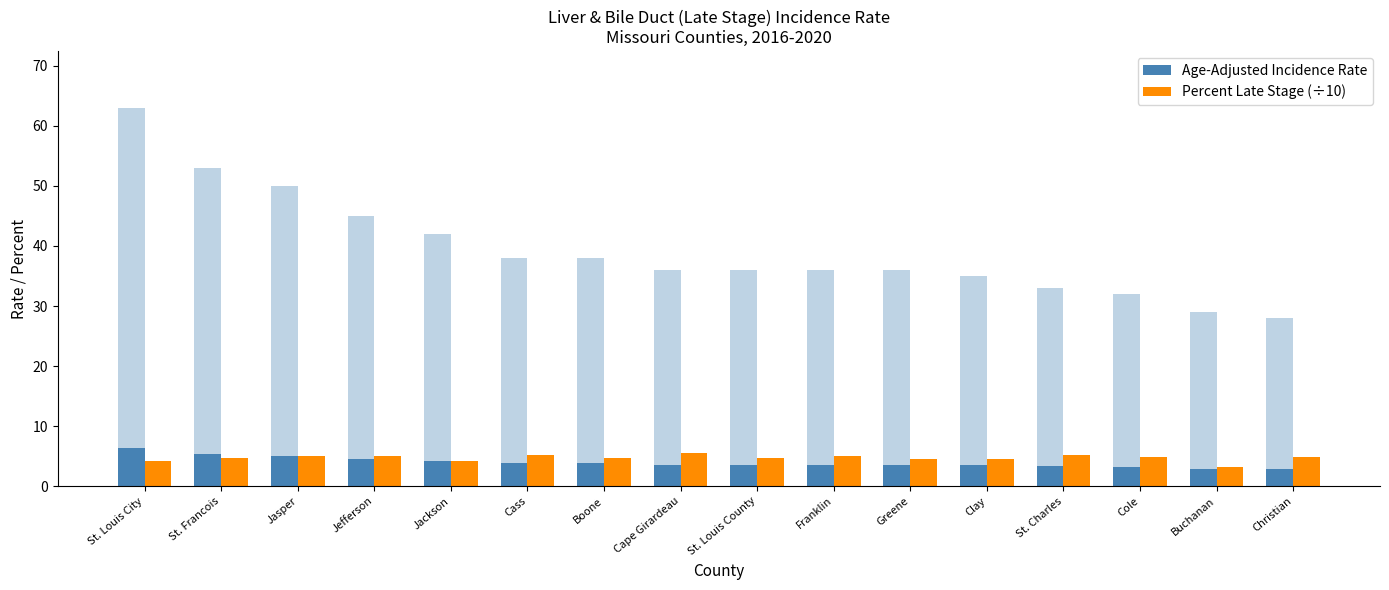

At which category does the chart reach its minimum across all series?

Christian